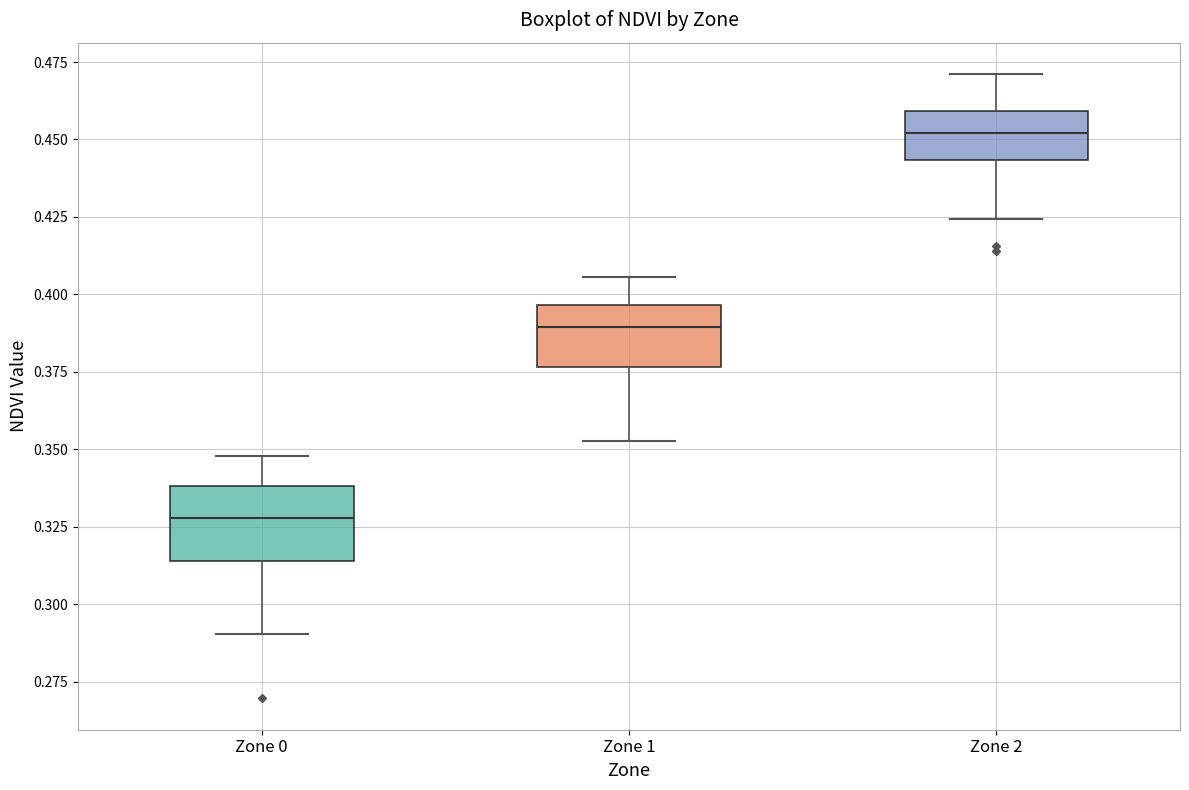

Where does the median line of the box for Zone 1 sit on the y-axis? The values are not printed on the chart, so give them approximately, as read against the axis.

0.390